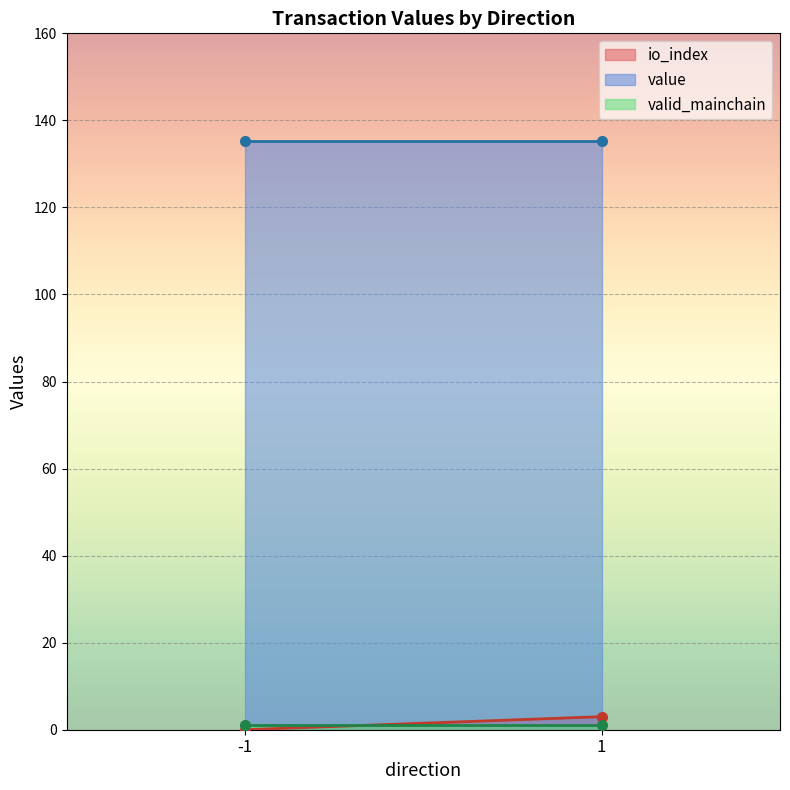

At how many categories does at least one series exceed 124?

2